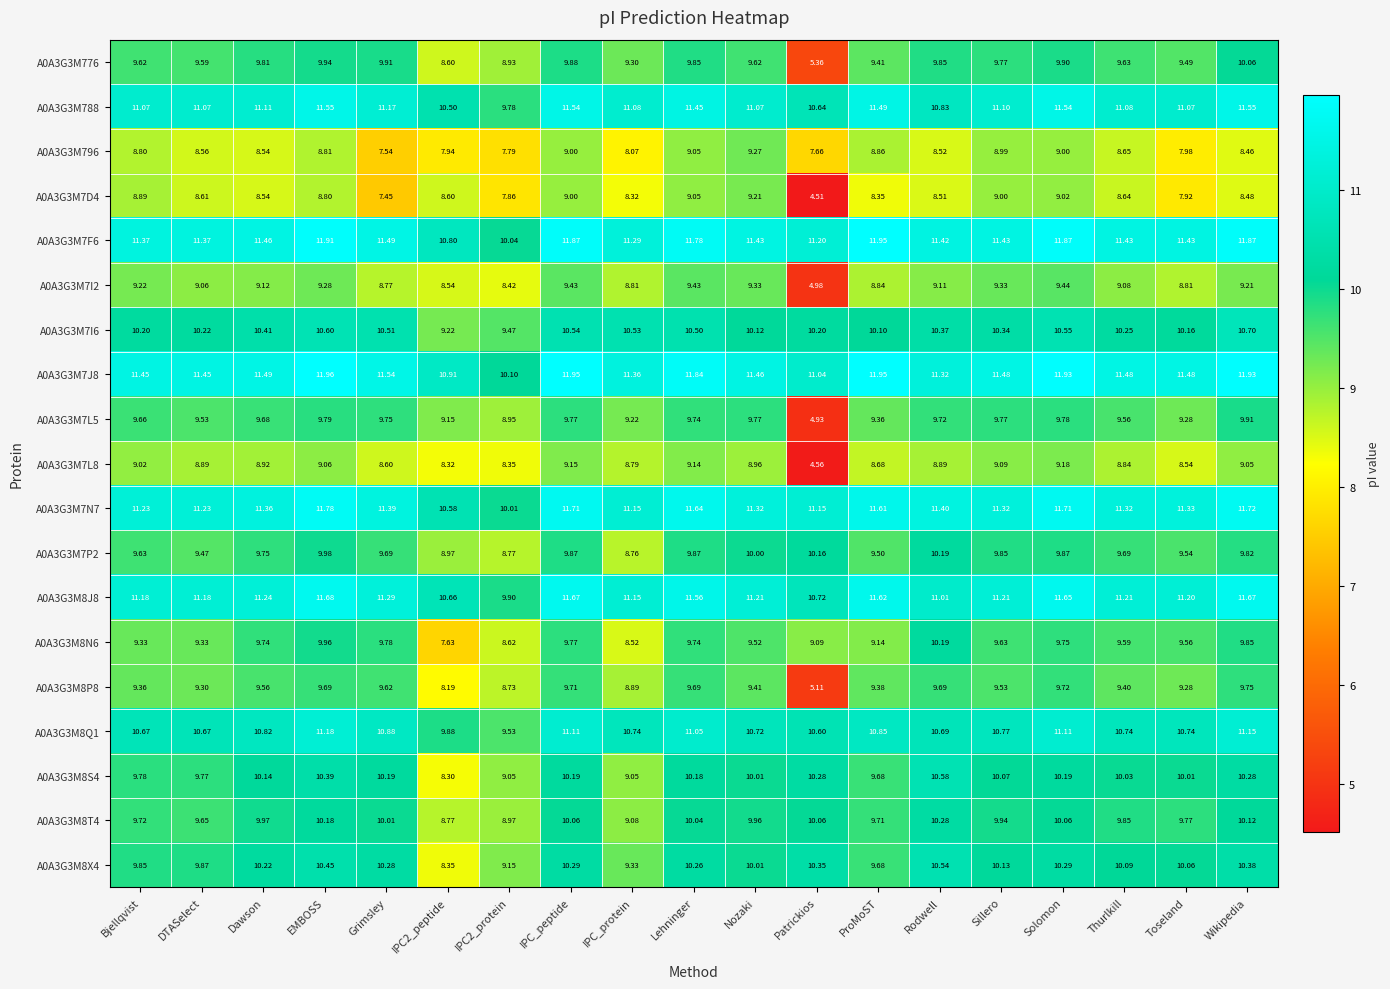

At which category does the chart reach its minimum across all series?

Patrickios